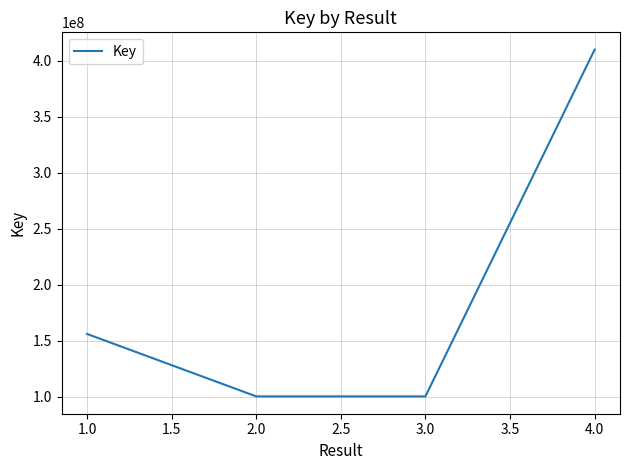

What is the change in value from 3.0 to 4.0?

+309604353